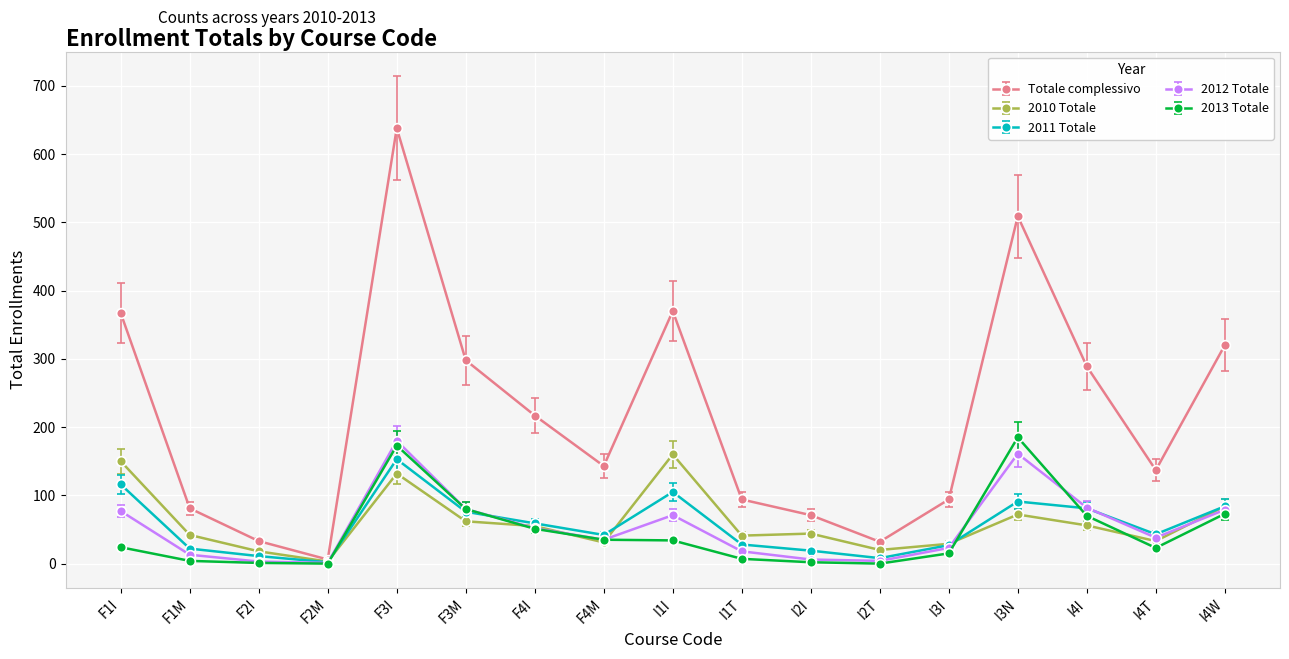

Which series has the largest total across all categories?

Totale complessivo